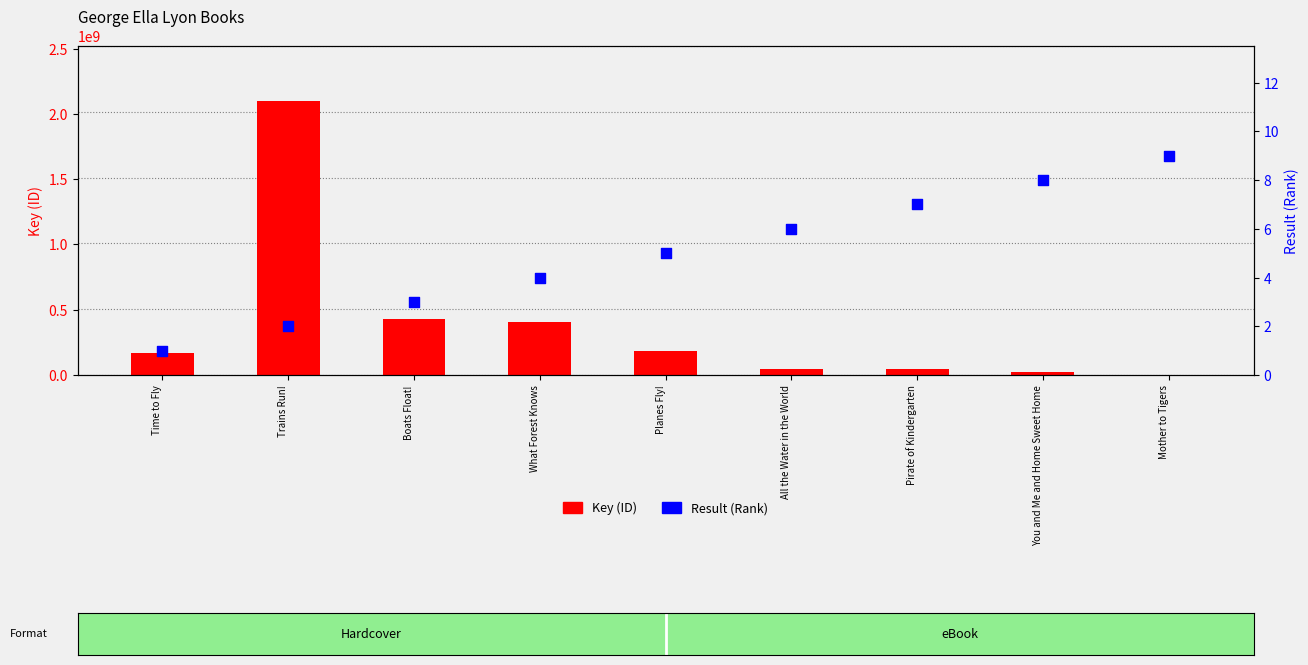

Which series has the largest Y range (max minus min)?

Key (ID)